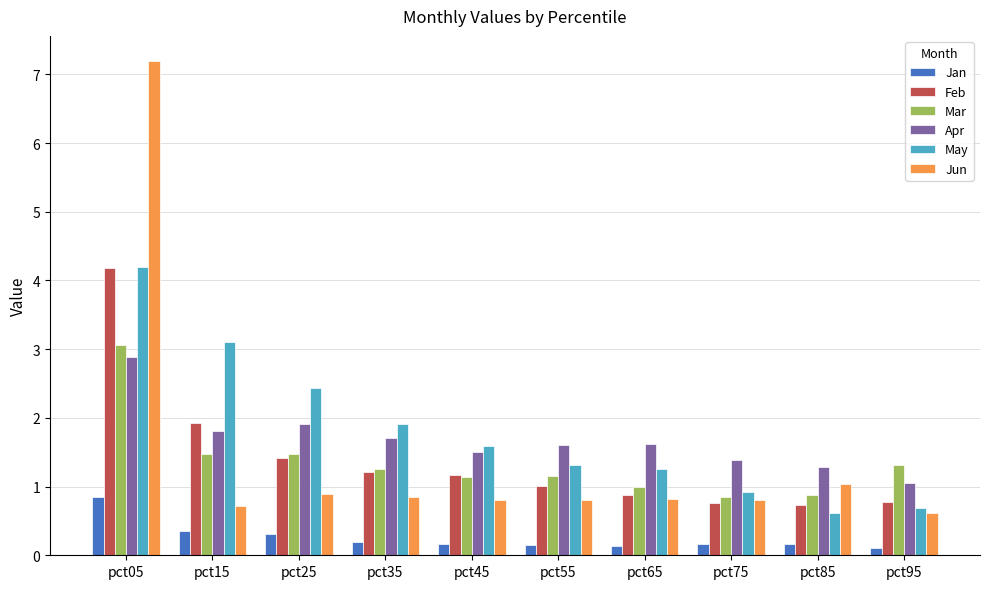

How many bars are there in each group?

6